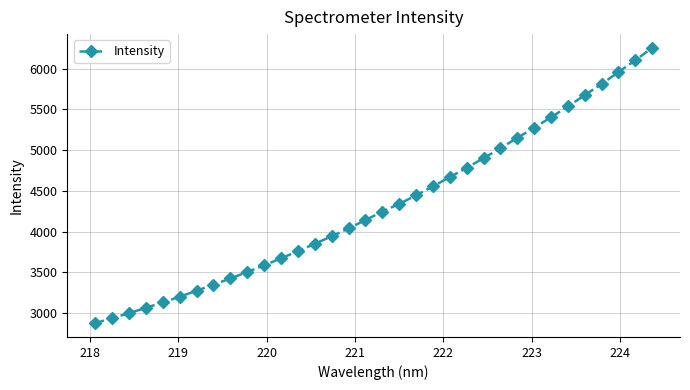

What is the maximum value shown in the chart?

6254.7